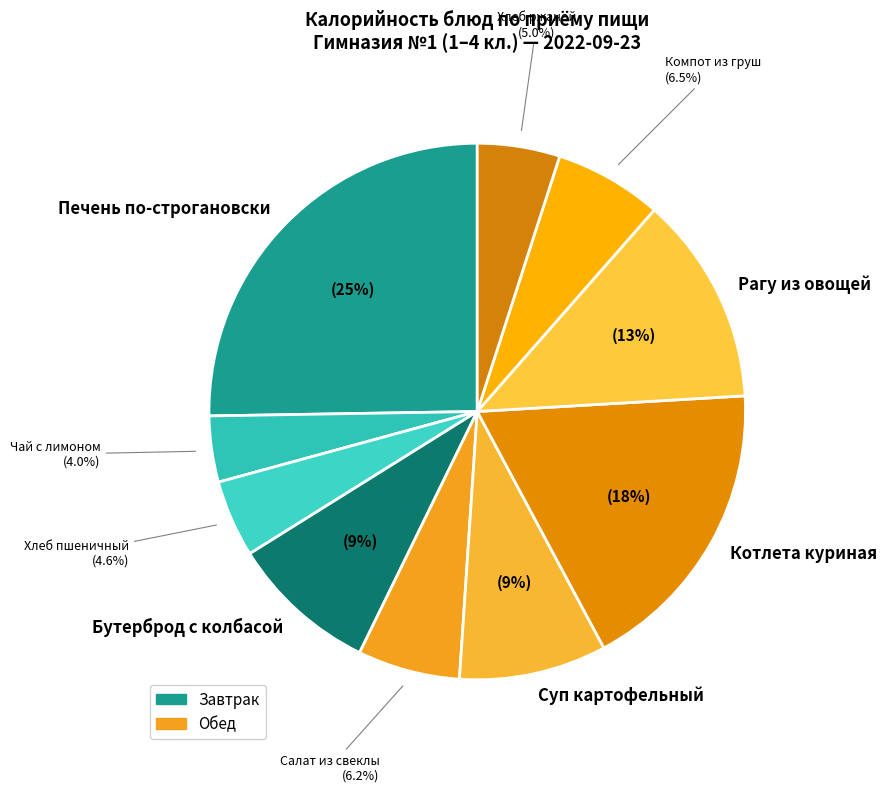

How many slices are in this pie chart?

10